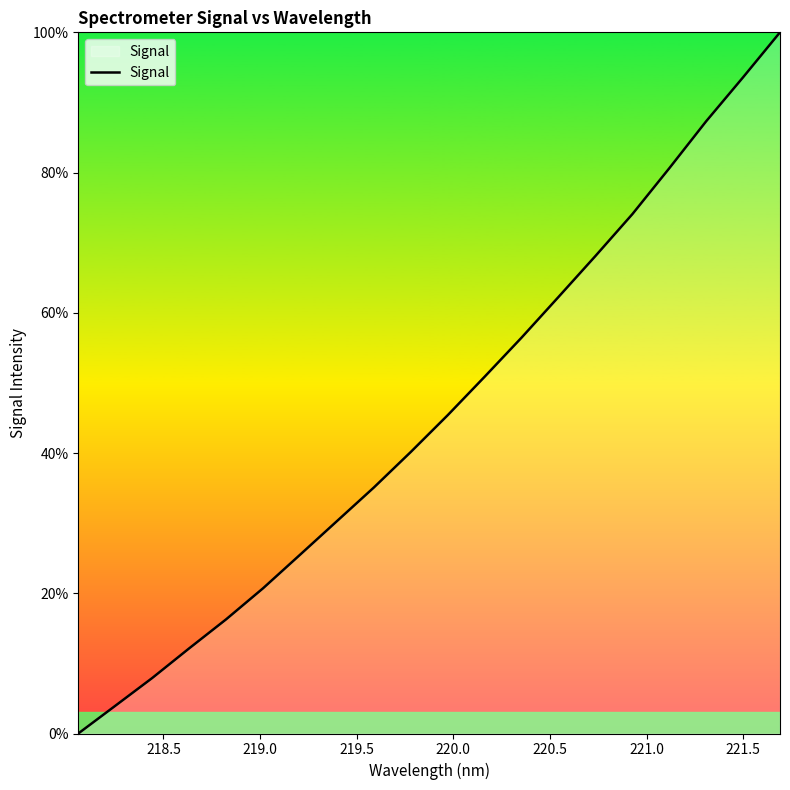

What is the maximum value shown in the chart?

100.0